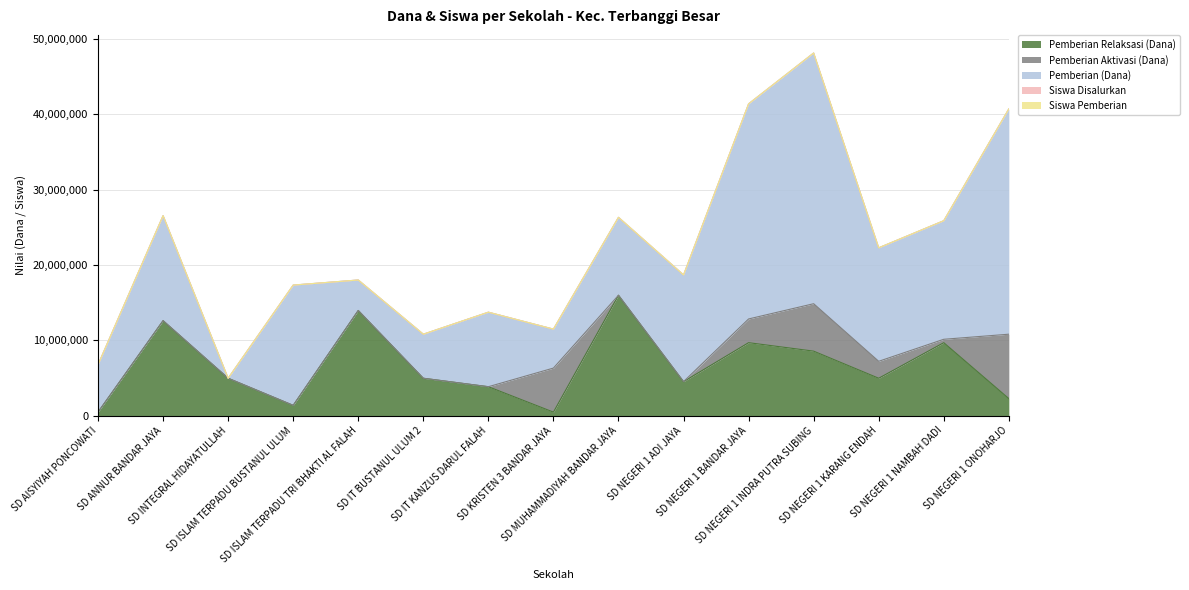

What position from the left is SD ANNUR BANDAR JAYA?

2